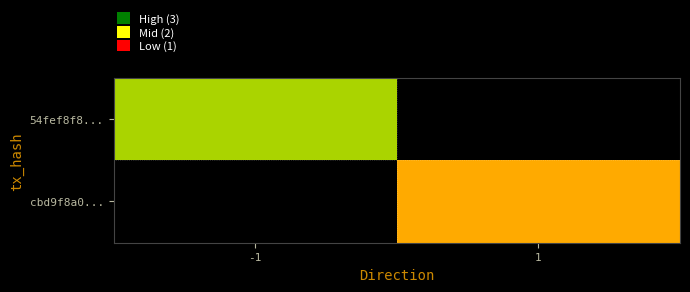

What is the spread (max minus min) of values at -1?

3